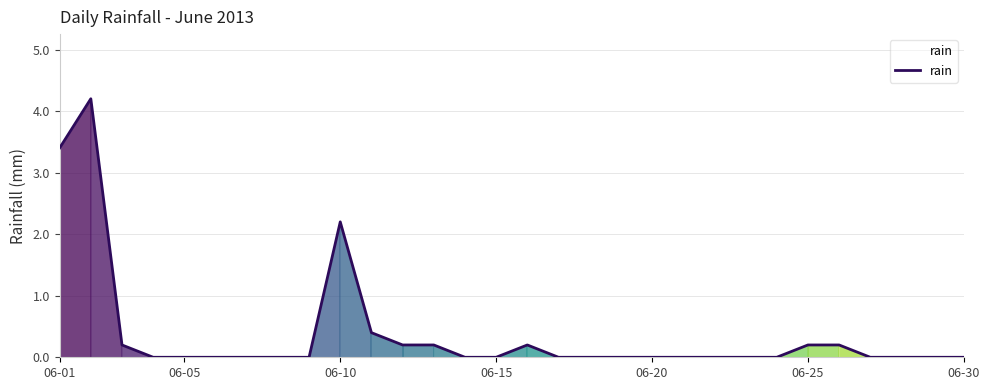

What is the sum of all values?

11.4